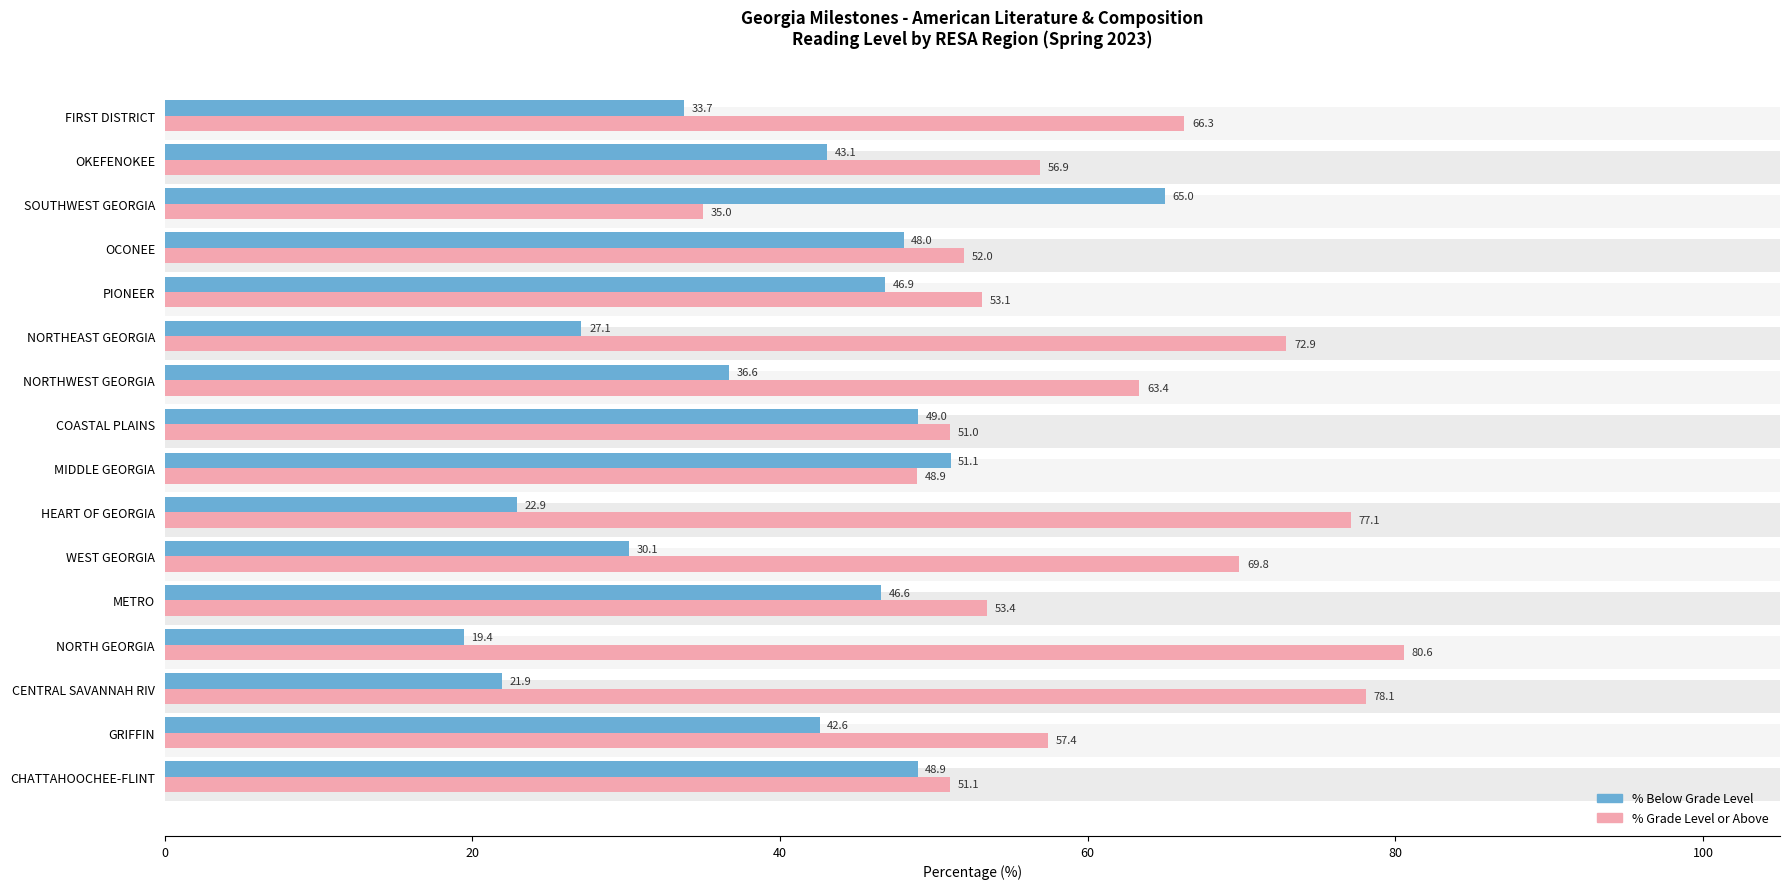

What is the approximate value of % Below Grade Level at COASTAL PLAINS?

49.0